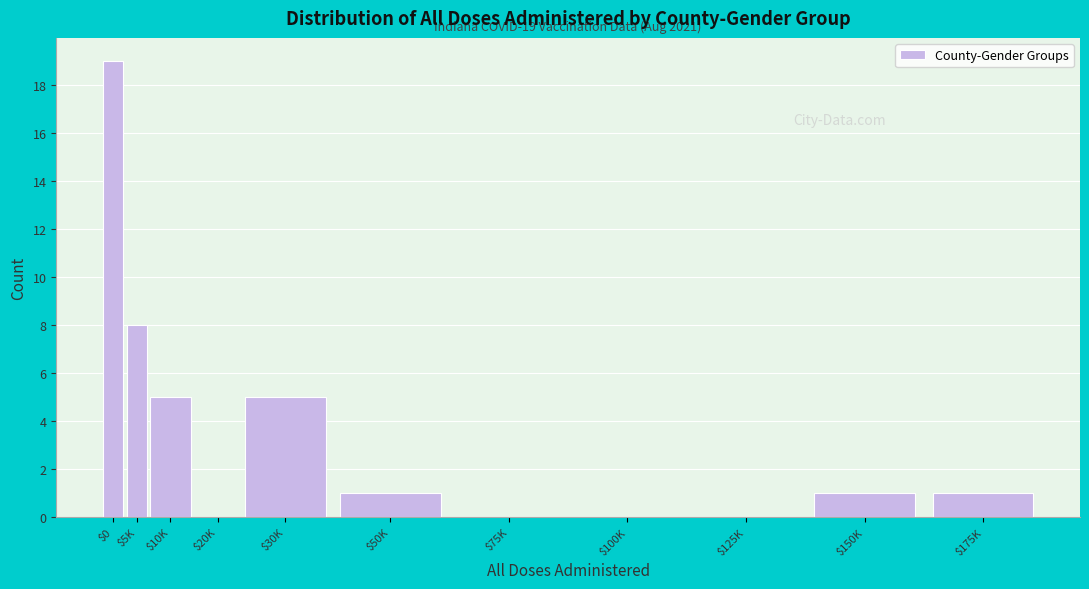

At which category does the chart reach its peak across all series?

$0